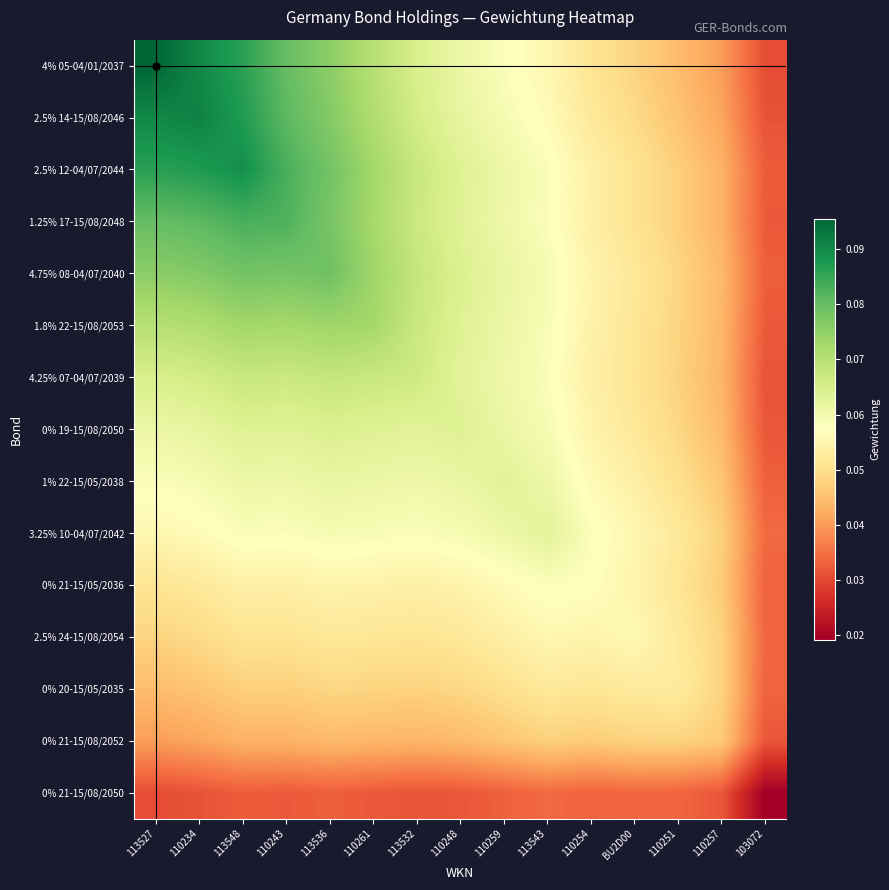

Reading right to left, extract all data points from this chart.

4% 05-04/01/2037: 103072=0.0	110257=0.0	110251=0.0	BU2D00=0.0	110254=0.1	113543=0.1	110259=0.1	110248=0.1	113532=0.1	110261=0.1	113536=0.1	110243=0.1	113548=0.1	110234=0.1	113527=0.1
2.5% 14-15/08/2046: 103072=0.0	110257=0.0	110251=0.0	BU2D00=0.0	110254=0.1	113543=0.1	110259=0.1	110248=0.1	113532=0.1	110261=0.1	113536=0.1	110243=0.1	113548=0.1	110234=0.1	113527=0.1
2.5% 12-04/07/2044: 103072=0.0	110257=0.0	110251=0.0	BU2D00=0.1	110254=0.1	113543=0.1	110259=0.1	110248=0.1	113532=0.1	110261=0.1	113536=0.1	110243=0.1	113548=0.1	110234=0.1	113527=0.1
1.25% 17-15/08/2048: 103072=0.0	110257=0.0	110251=0.0	BU2D00=0.1	110254=0.1	113543=0.1	110259=0.1	110248=0.1	113532=0.1	110261=0.1	113536=0.1	110243=0.1	113548=0.1	110234=0.1	113527=0.1
4.75% 08-04/07/2040: 103072=0.0	110257=0.0	110251=0.0	BU2D00=0.1	110254=0.1	113543=0.1	110259=0.1	110248=0.1	113532=0.1	110261=0.1	113536=0.1	110243=0.1	113548=0.1	110234=0.1	113527=0.1
1.8% 22-15/08/2053: 103072=0.0	110257=0.0	110251=0.0	BU2D00=0.1	110254=0.1	113543=0.1	110259=0.1	110248=0.1	113532=0.1	110261=0.1	113536=0.1	110243=0.1	113548=0.1	110234=0.1	113527=0.1
4.25% 07-04/07/2039: 103072=0.0	110257=0.0	110251=0.0	BU2D00=0.1	110254=0.1	113543=0.1	110259=0.1	110248=0.1	113532=0.1	110261=0.1	113536=0.1	110243=0.1	113548=0.1	110234=0.1	113527=0.1
0% 19-15/08/2050: 103072=0.0	110257=0.0	110251=0.0	BU2D00=0.1	110254=0.1	113543=0.1	110259=0.1	110248=0.1	113532=0.1	110261=0.1	113536=0.1	110243=0.1	113548=0.1	110234=0.1	113527=0.1
1% 22-15/05/2038: 103072=0.0	110257=0.0	110251=0.1	BU2D00=0.1	110254=0.1	113543=0.1	110259=0.1	110248=0.1	113532=0.1	110261=0.1	113536=0.1	110243=0.1	113548=0.1	110234=0.1	113527=0.1
3.25% 10-04/07/2042: 103072=0.0	110257=0.0	110251=0.1	BU2D00=0.1	110254=0.1	113543=0.1	110259=0.1	110248=0.1	113532=0.1	110261=0.1	113536=0.1	110243=0.1	113548=0.1	110234=0.1	113527=0.1
0% 21-15/05/2036: 103072=0.0	110257=0.0	110251=0.1	BU2D00=0.1	110254=0.1	113543=0.1	110259=0.1	110248=0.1	113532=0.1	110261=0.1	113536=0.1	110243=0.1	113548=0.1	110234=0.1	113527=0.1
2.5% 24-15/08/2054: 103072=0.0	110257=0.0	110251=0.1	BU2D00=0.1	110254=0.1	113543=0.1	110259=0.1	110248=0.1	113532=0.1	110261=0.1	113536=0.1	110243=0.1	113548=0.1	110234=0.0	113527=0.0
0% 20-15/05/2035: 103072=0.0	110257=0.0	110251=0.1	BU2D00=0.1	110254=0.1	113543=0.1	110259=0.1	110248=0.0	113532=0.0	110261=0.0	113536=0.0	110243=0.0	113548=0.0	110234=0.0	113527=0.0
0% 21-15/08/2052: 103072=0.0	110257=0.0	110251=0.0	BU2D00=0.0	110254=0.0	113543=0.0	110259=0.0	110248=0.0	113532=0.0	110261=0.0	113536=0.0	110243=0.0	113548=0.0	110234=0.0	113527=0.0
0% 21-15/08/2050: 103072=0.0	110257=0.0	110251=0.0	BU2D00=0.0	110254=0.0	113543=0.0	110259=0.0	110248=0.0	113532=0.0	110261=0.0	113536=0.0	110243=0.0	113548=0.0	110234=0.0	113527=0.0